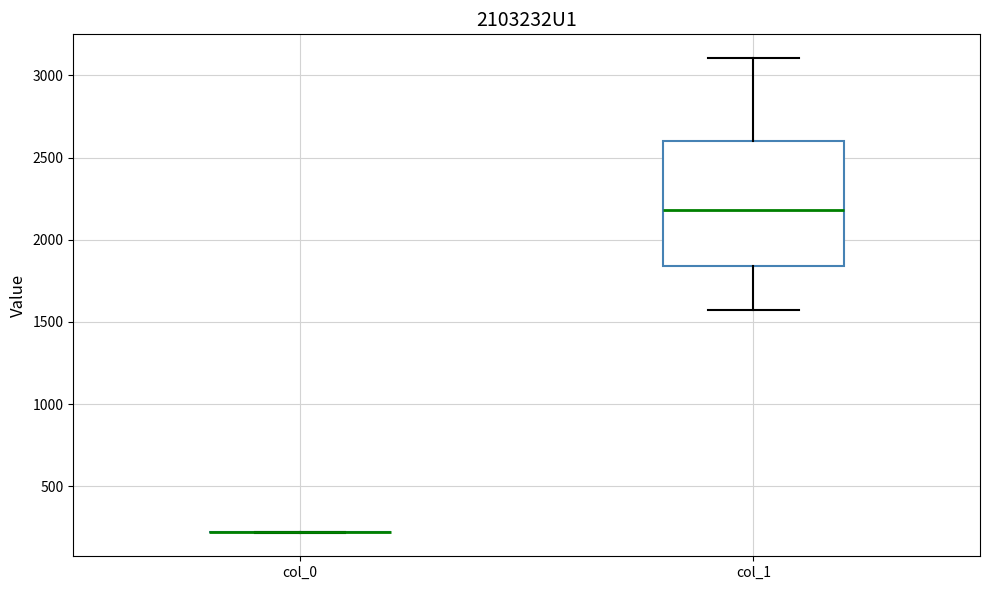

Reading left to right, transcribe this box plot: for each box, give where its median line is, the range the box spans, and where its two whiskers end, as read against the y-axis. The values are not printed on the chart, so give them approximately, as read against the axis.

col_0: box collapsed to a line at 200, whiskers 200 to 200
col_1: median 2200, box 1850 to 2600, whiskers 1550 to 3100